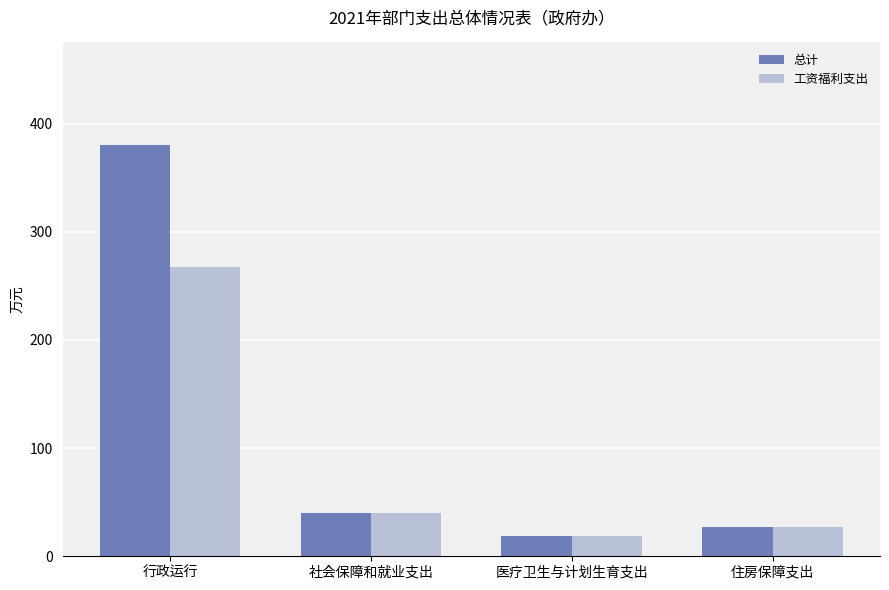

Where is 总计 nearest to the value 199?

社会保障和就业支出